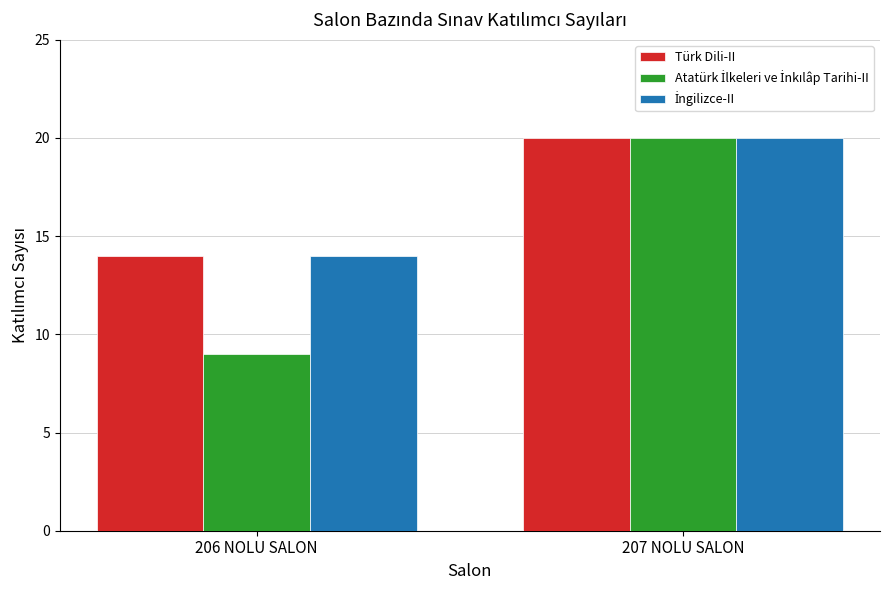

What is the difference between the highest and lowest values at 206 NOLU SALON?

5